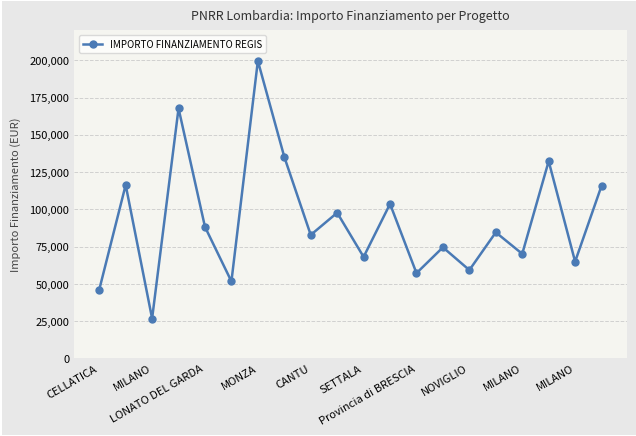

What is the greatest value displayed?

199567.7